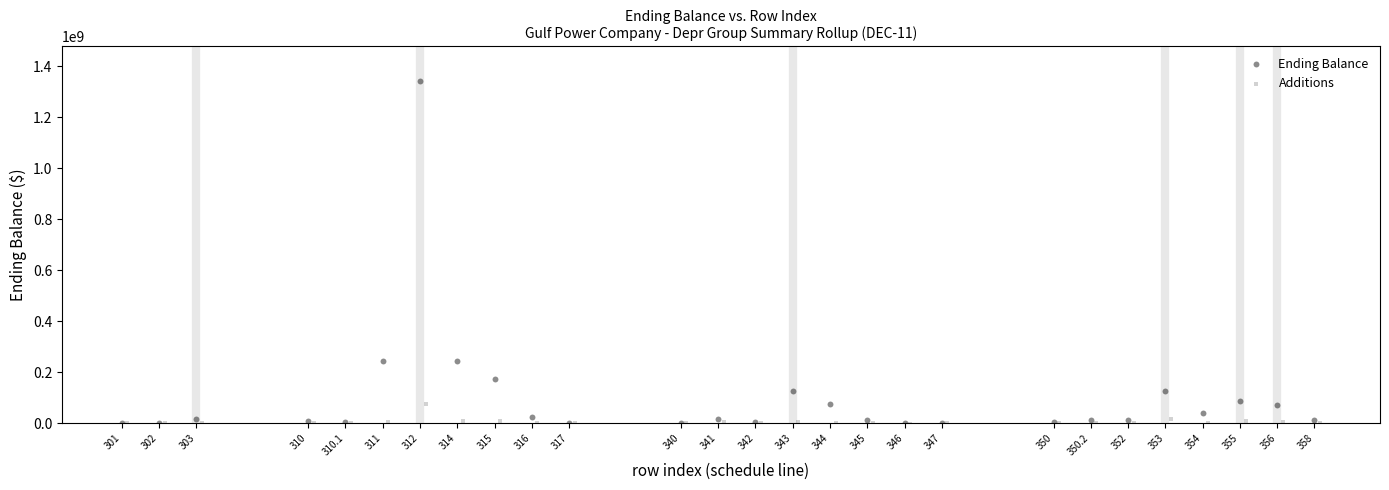

Which series has the largest Y range (max minus min)?

Ending Balance